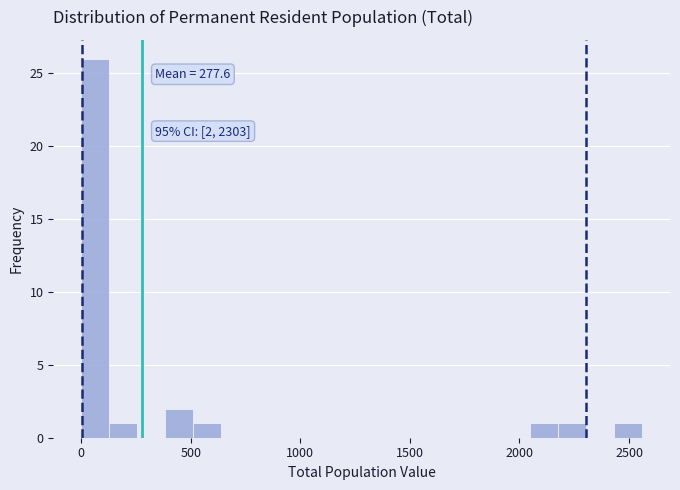

Around what value on the x-axis is the tallest bar? Give the approximate position of its centre, as read against the axis.

50